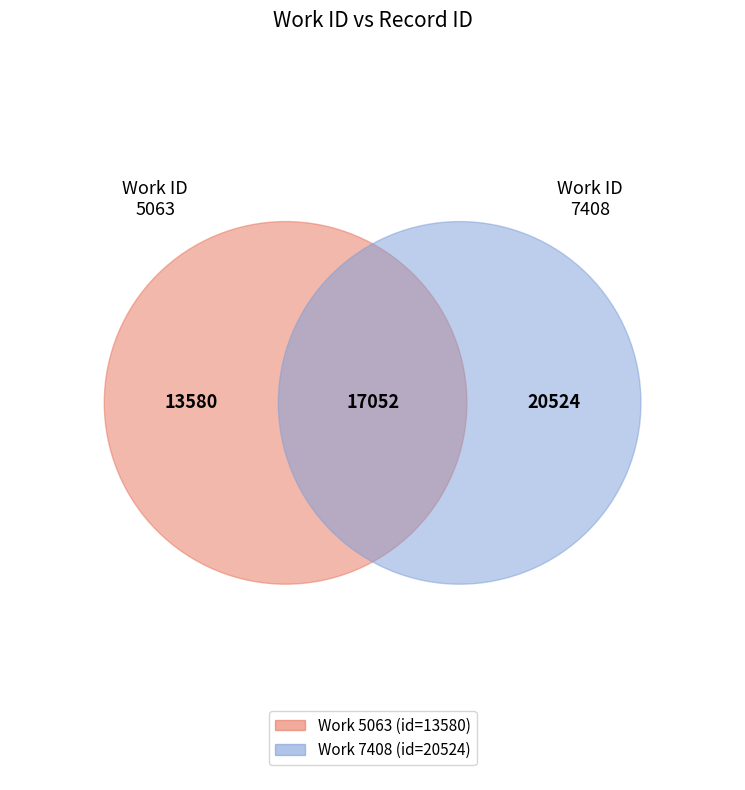

What is the change in value from 5063 to 7408?

+6944